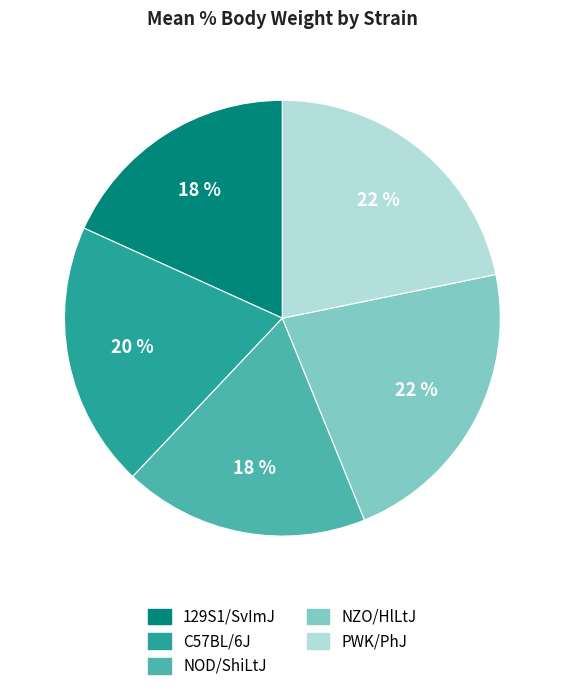

Is it true that PWK/PhJ is 28% of the pie?

False